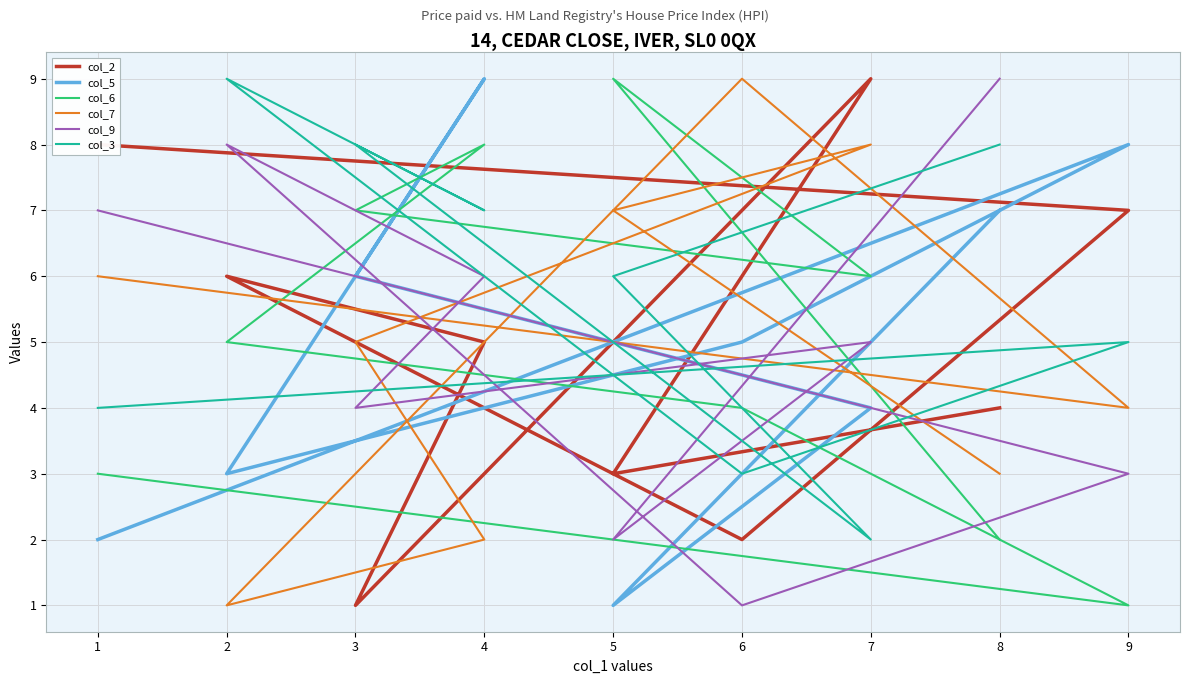

Between which two adjacent categories do col_7 and col_2 first intersect?

8 and 5